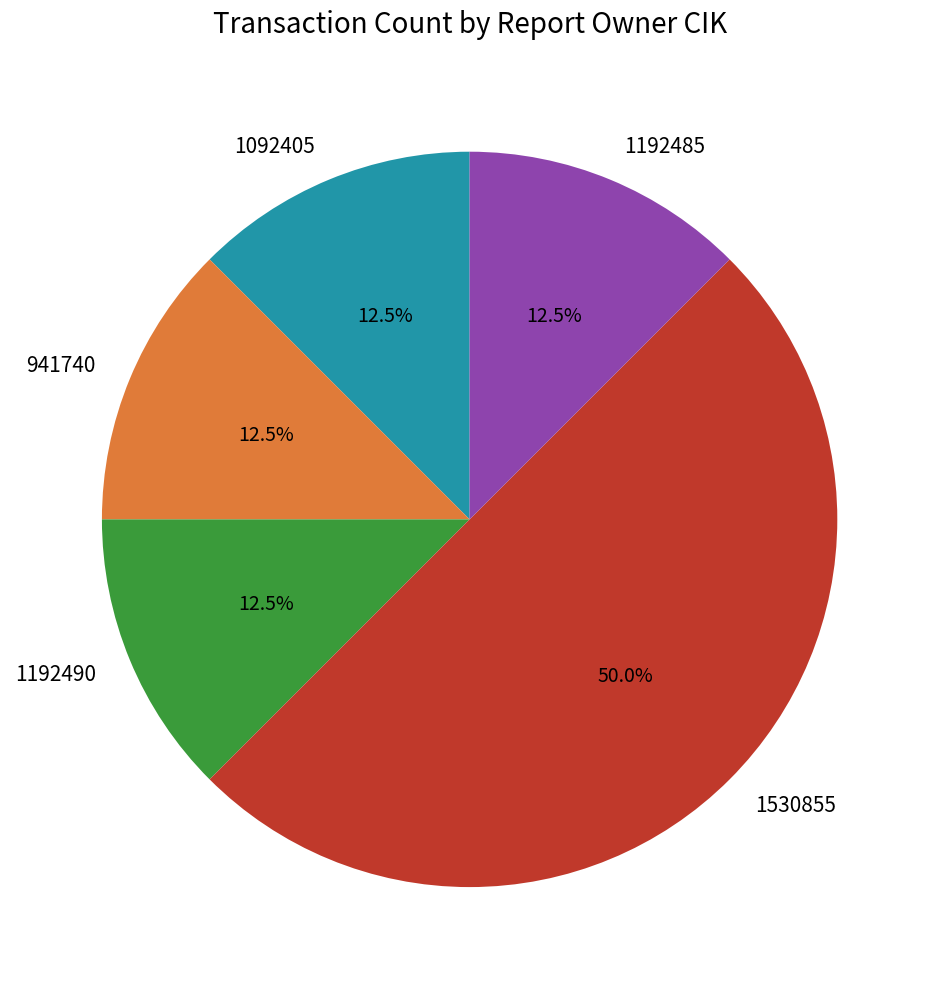

Does 1092405 account for over 50% of the chart?

No